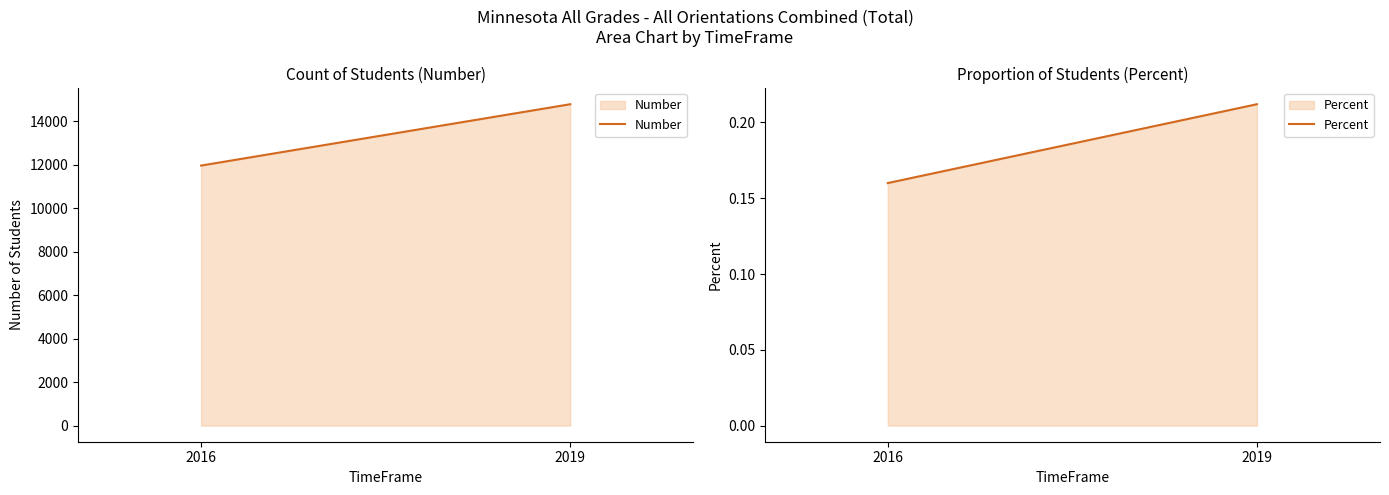

At how many categories does at least one series exceed 1990?

2